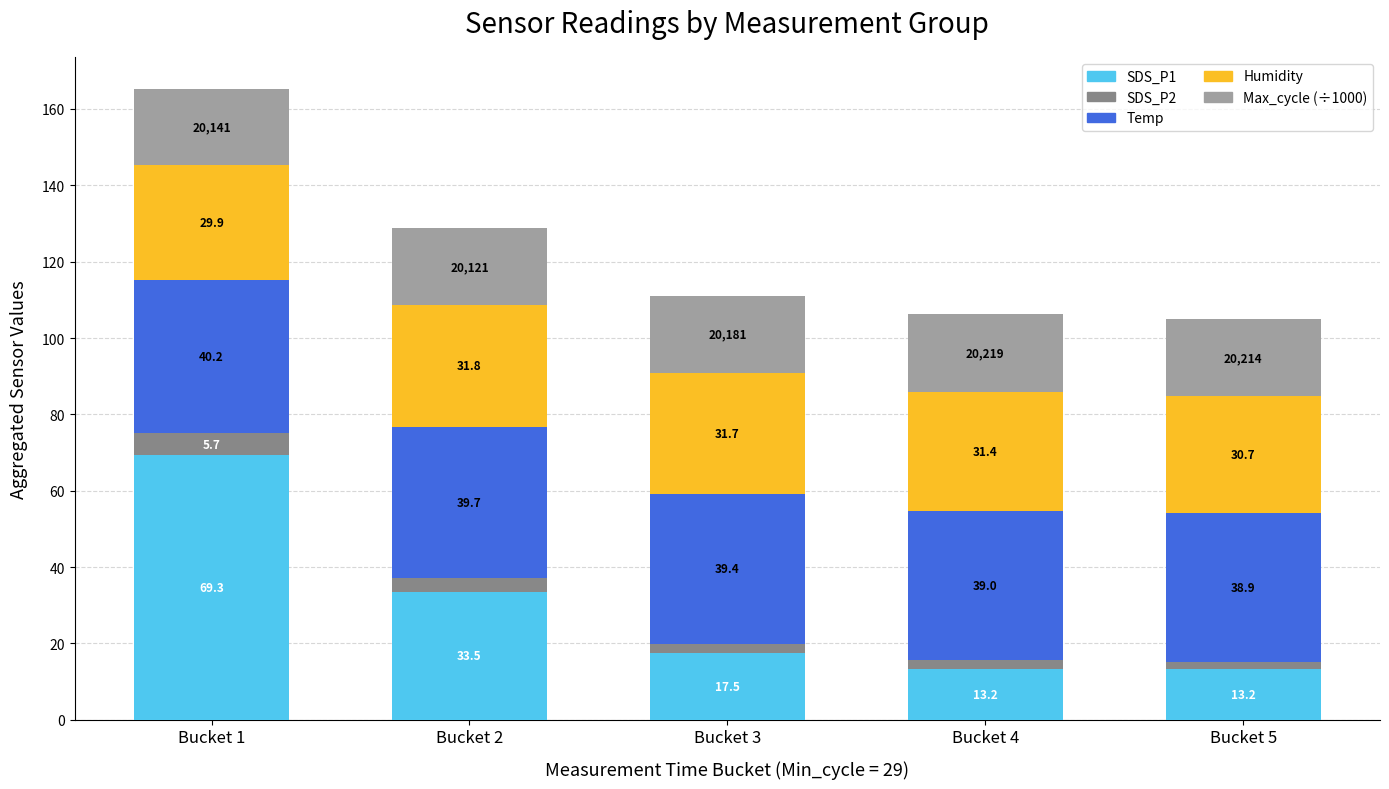

What is the maximum value for SDS_P1?

69.3